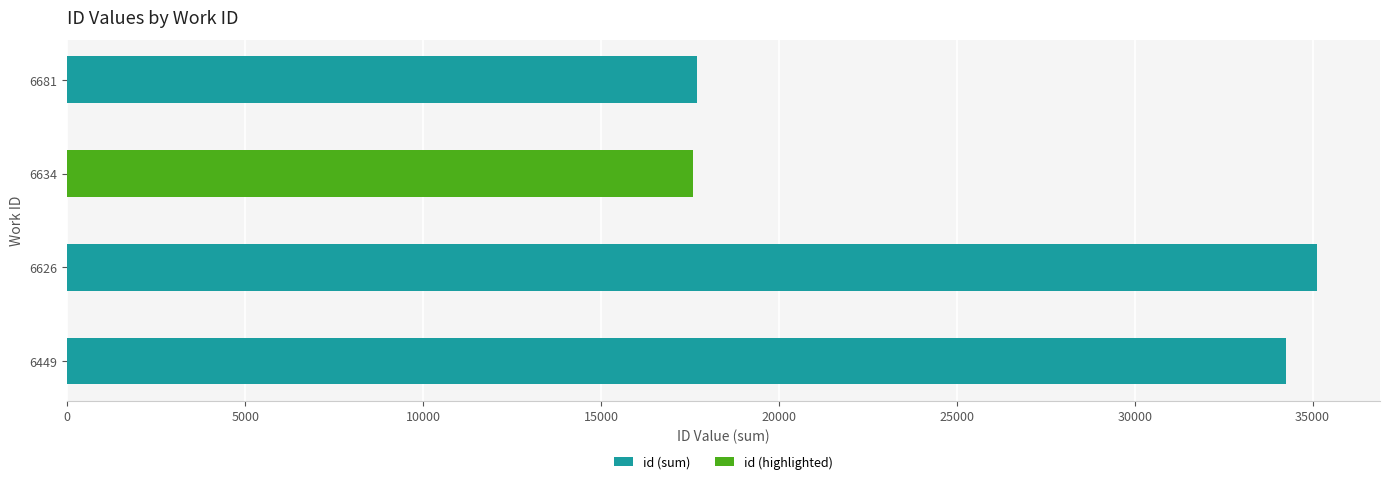

What is the change in value from 6626 to 6681?

-17427